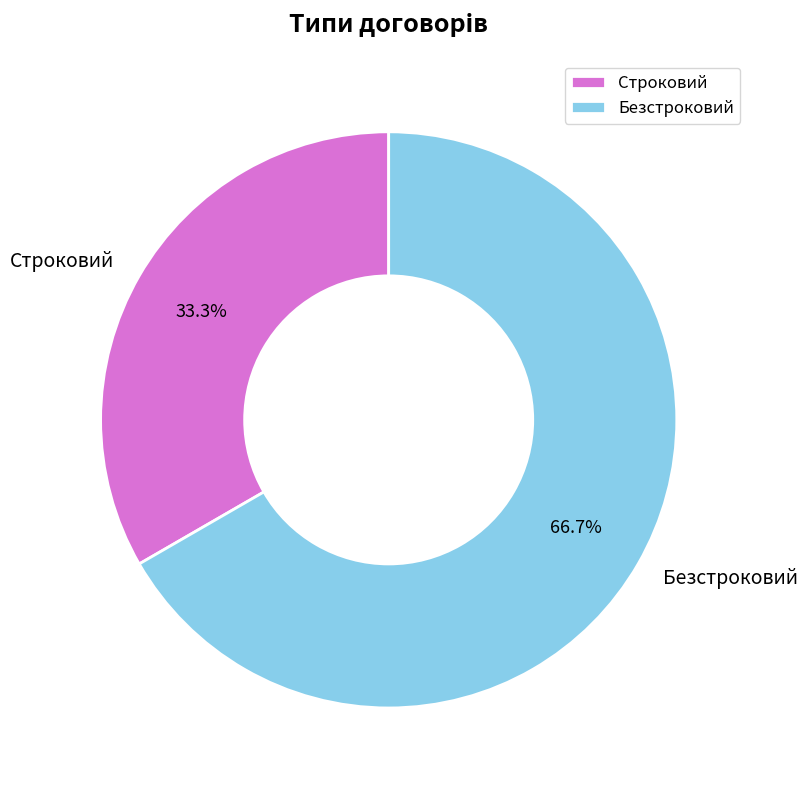

The Строковий slice represents 44% of the pie. True or false?

False